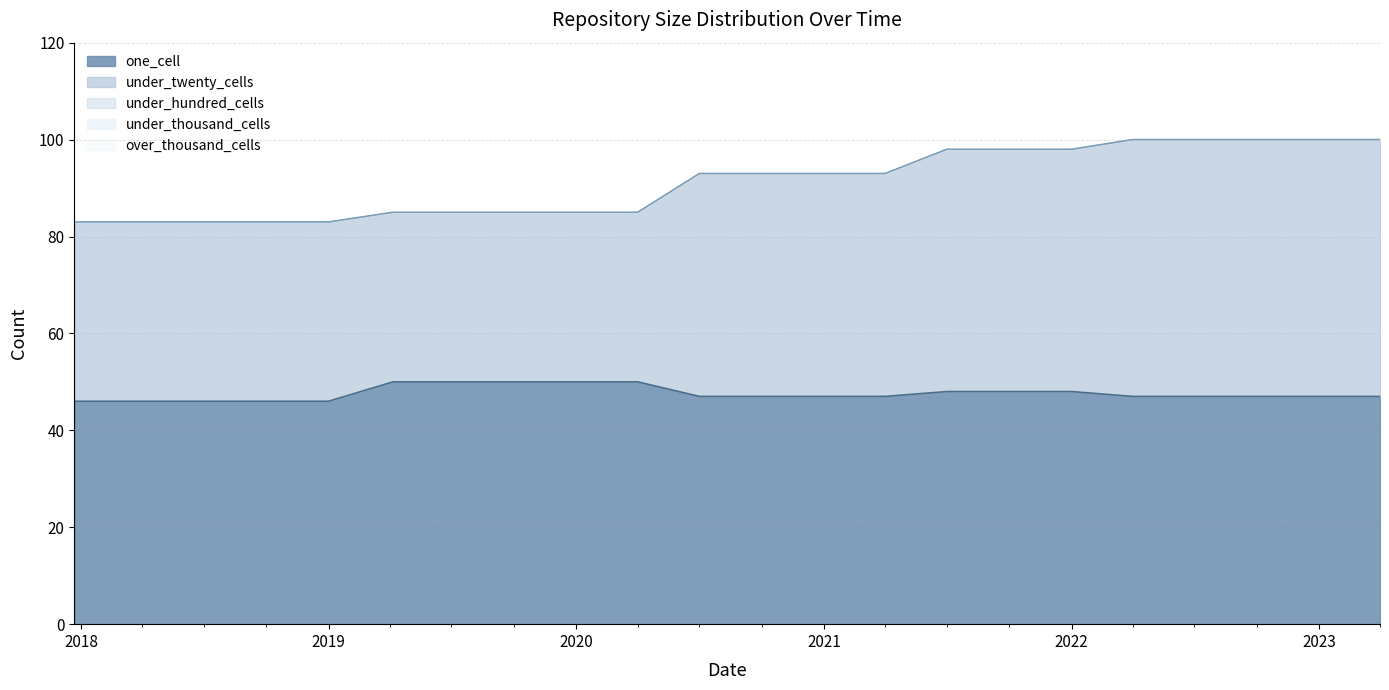

True or false: one_cell and under_hundred_cells cross at least once.

False